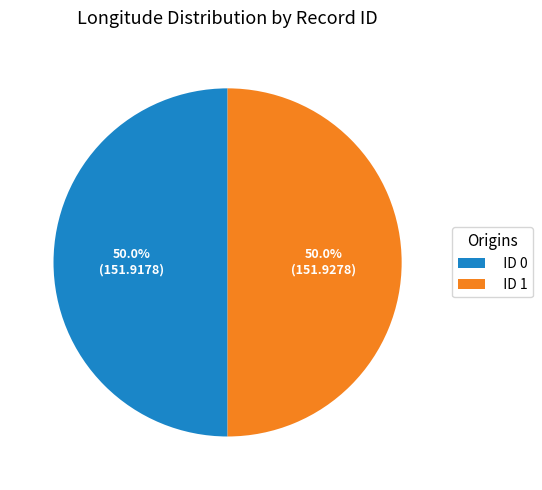

How many segments does this pie chart have?

2